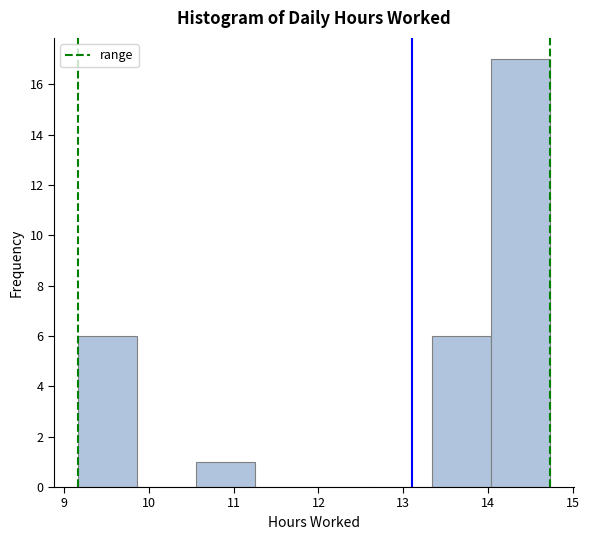

Reading left to right, list every bar in this chart as the range it spans on the x-axis followed by its height. Neither the bar edges nor the heights are printed on the chart, so give them approximately, as read against the axes.

9.2 to 9.9: 6
9.9 to 10.6: 0
10.6 to 11.2: 1
11.2 to 11.9: 0
11.9 to 12.6: 0
12.6 to 13.3: 0
13.3 to 14.0: 6
14.0 to 14.7: 17